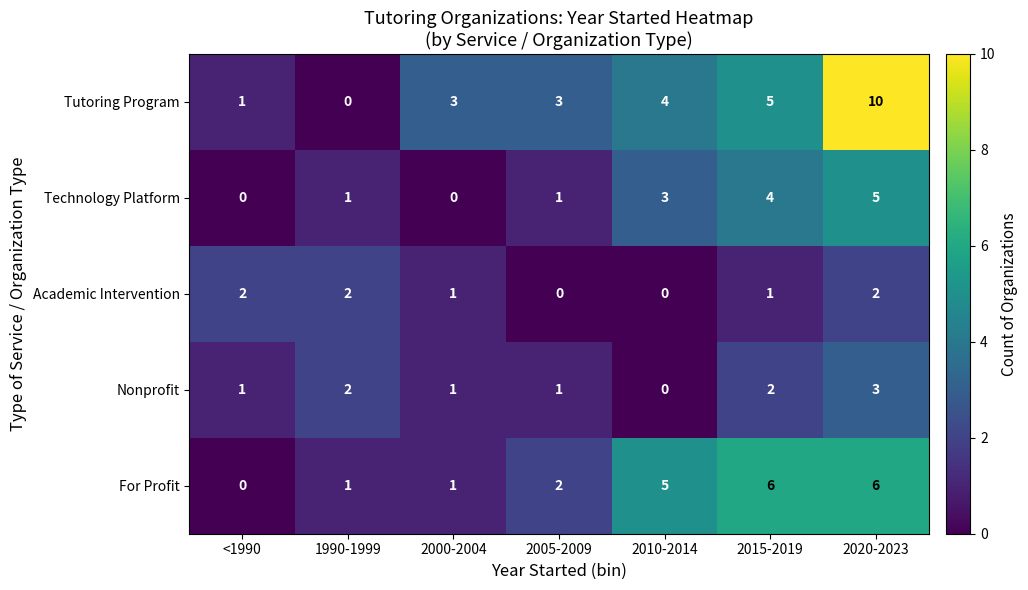

What is the difference between the maximum and minimum values in the For Profit series?

6